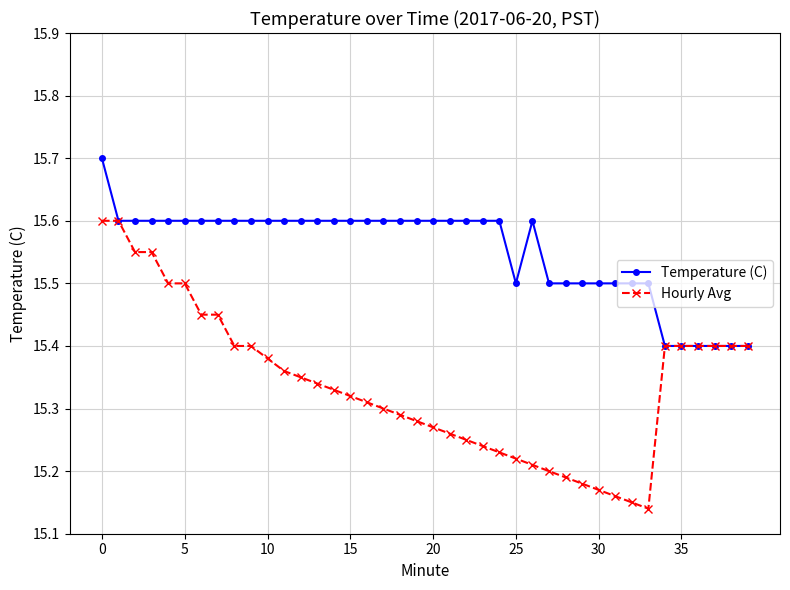

List the series in order of their overall mean, highest first.

Temperature (C), Hourly Avg